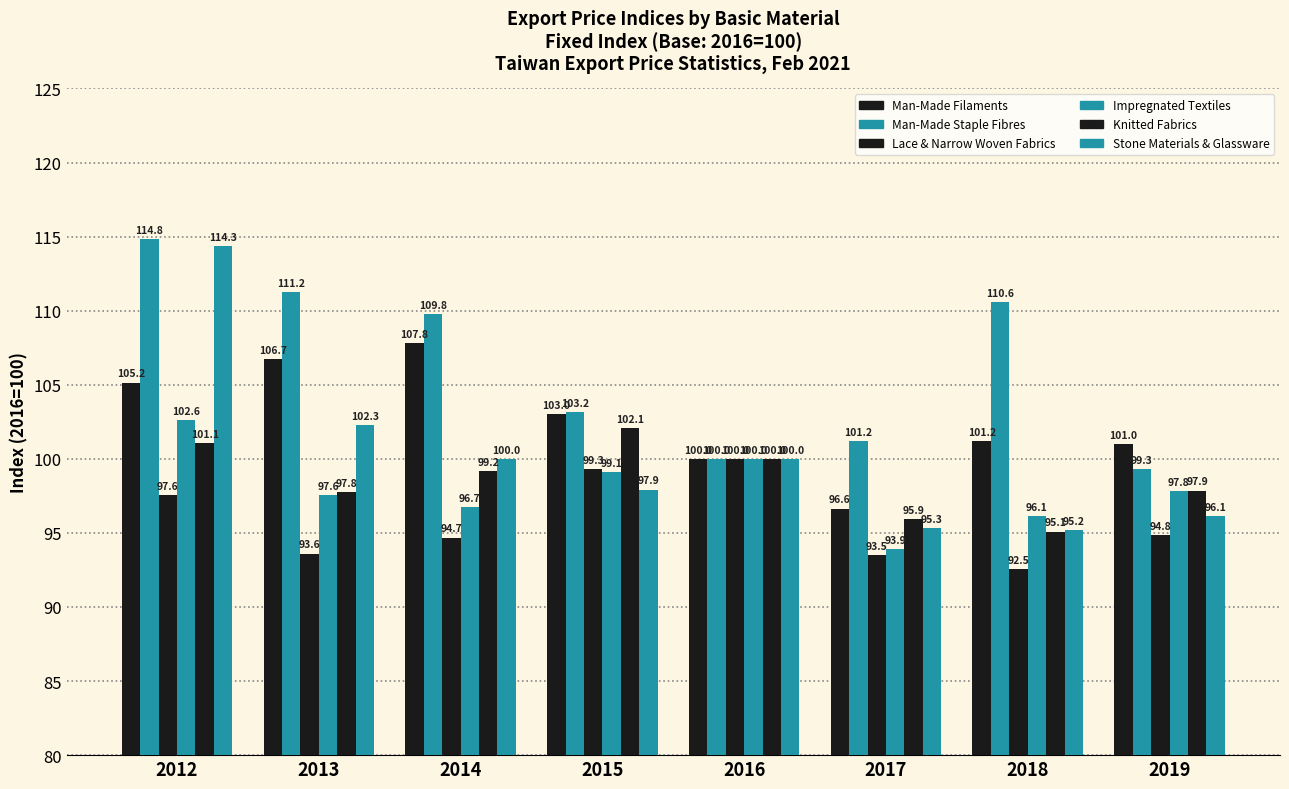

What is the greatest value displayed?

114.8